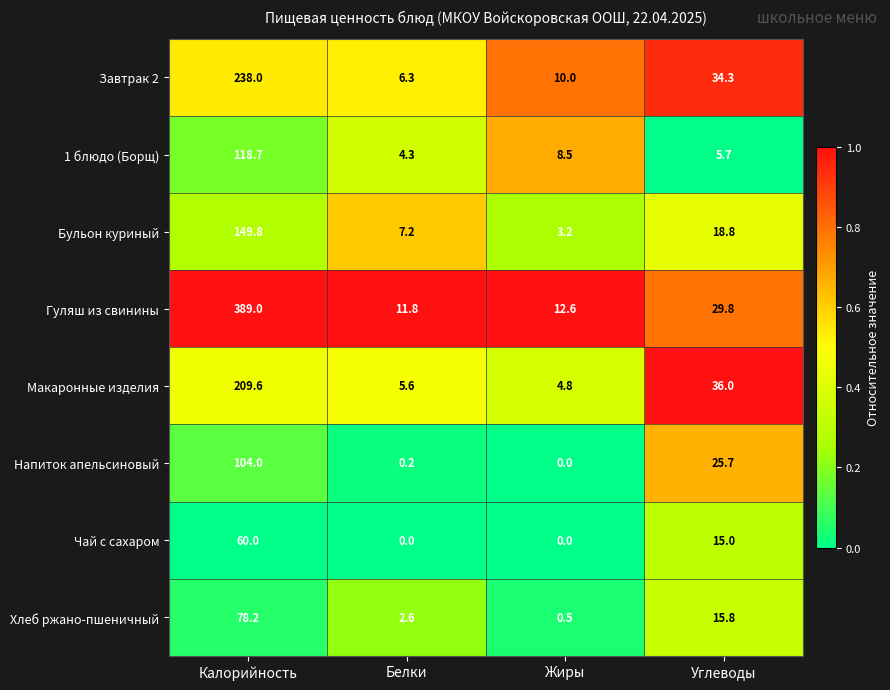

Which series has the widest spread of values?

Гуляш из свинины